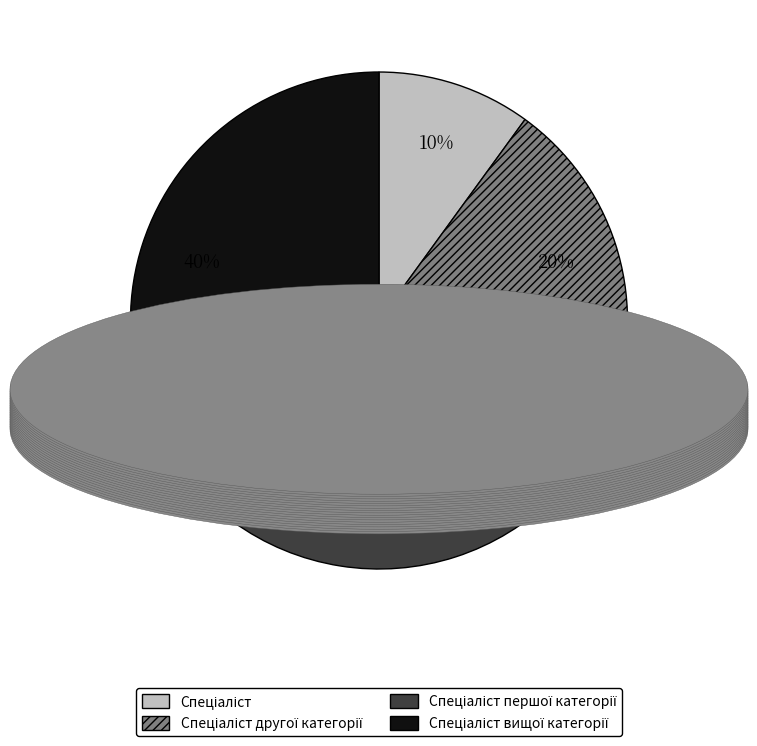

How many slices are in this pie chart?

4